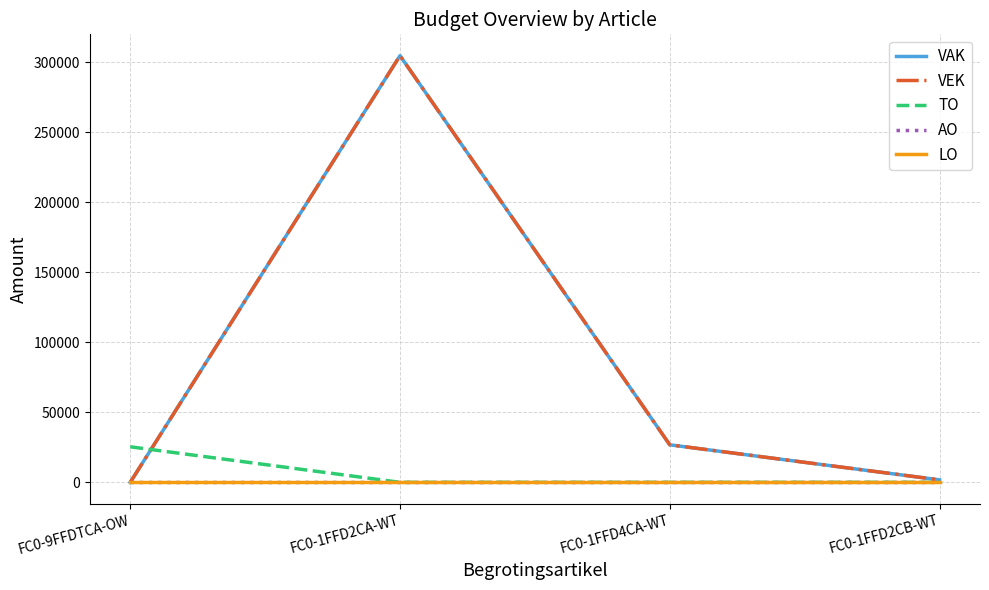

Is this an area chart (filled region under the line)?

No